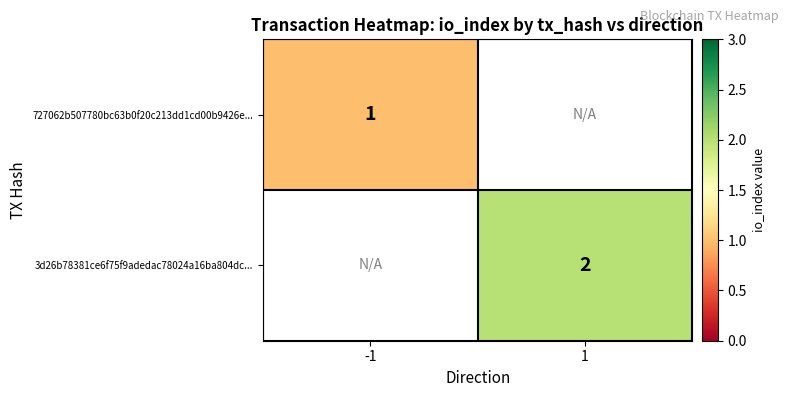

True or false: 3d26b78381ce6f75f9adedac78024a16ba804dc... has a value of 3 at 1.

False